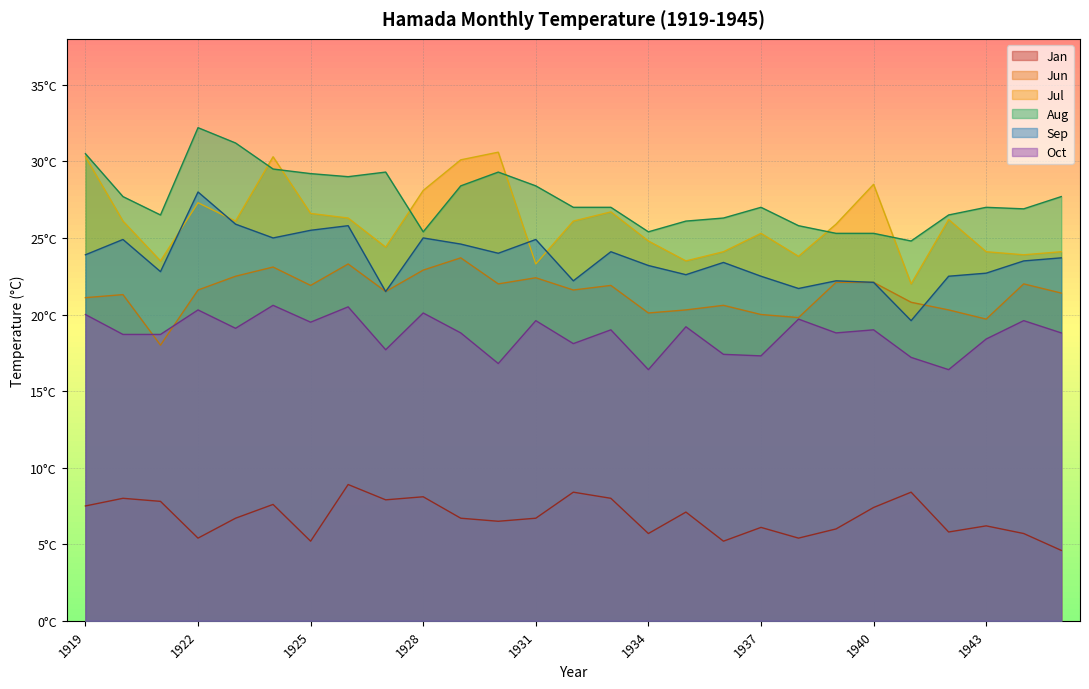

Rank the series at 1922 from highest to lowest value.

Aug, Sep, Jul, Jun, Oct, Jan